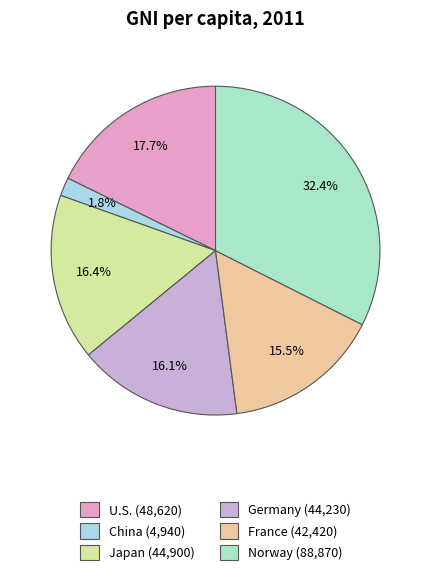

Which slice is the smallest?

China